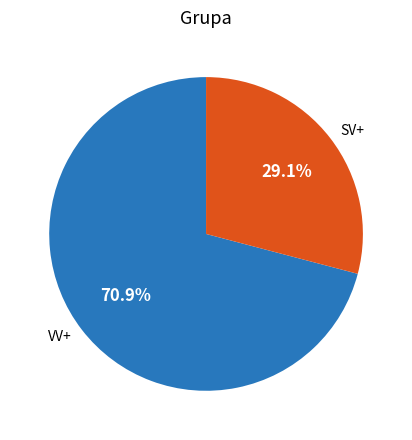

How many slices are in this pie chart?

2